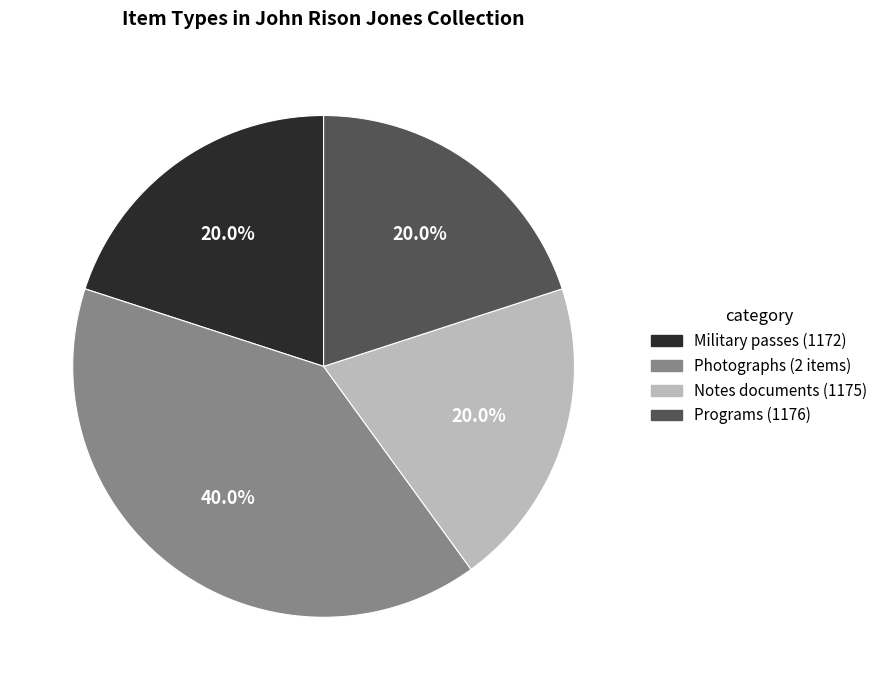

Does any single category account for the majority?

No